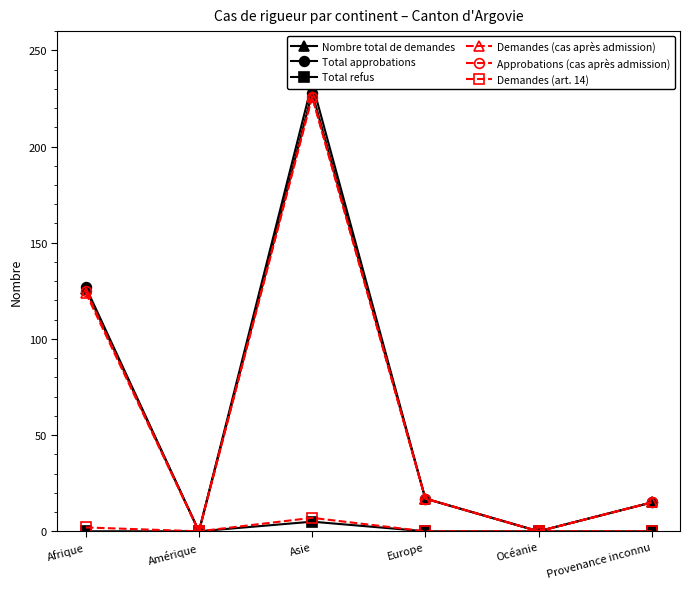

What is the difference between the maximum and minimum values in the Approbations (cas après admission) series?

226